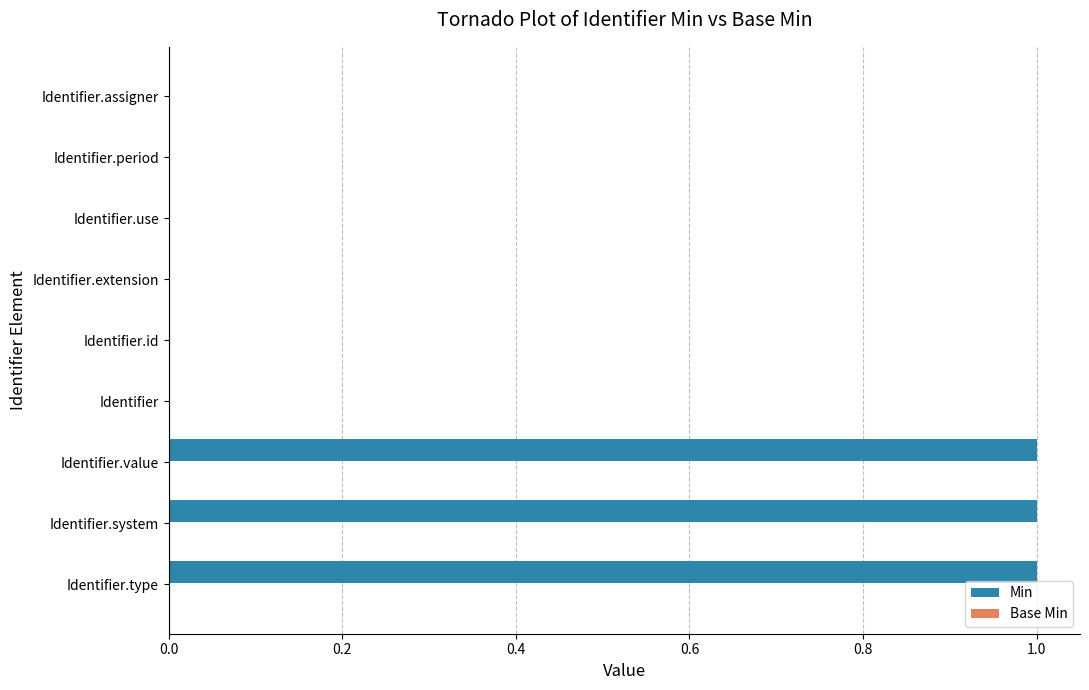

Reading top to bottom, what are all the values shown in this chart?

Identifier.assigner=0	Identifier.period=0	Identifier.use=0	Identifier.extension=0	Identifier.id=0	Identifier=0	Identifier.value=1	Identifier.system=1	Identifier.type=1